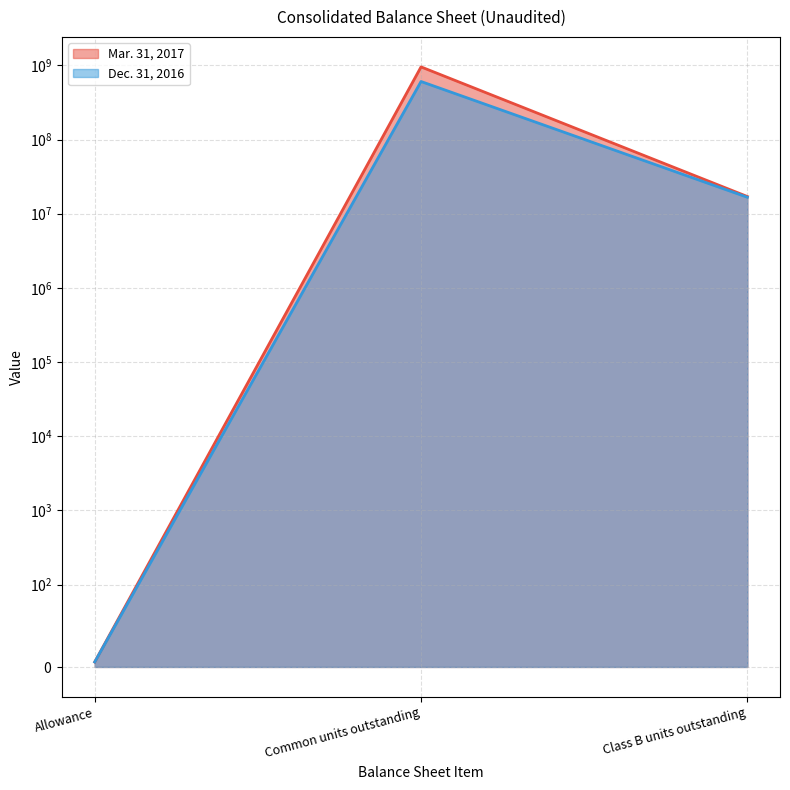

Between Class B units outstanding and Allowance, which is larger?

Class B units outstanding